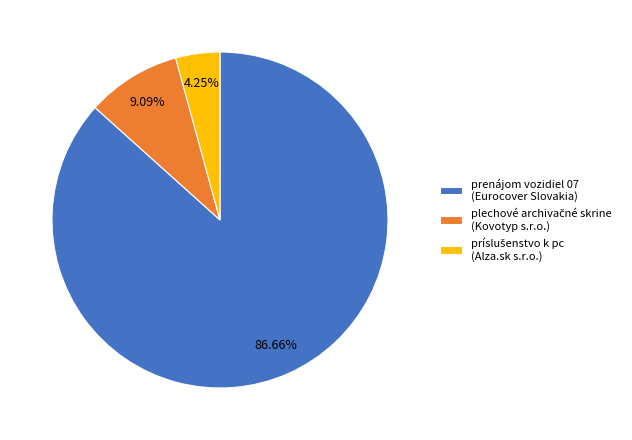

What is the majority slice?

prenájom vozidiel 07 (Eurocover Slovakia)